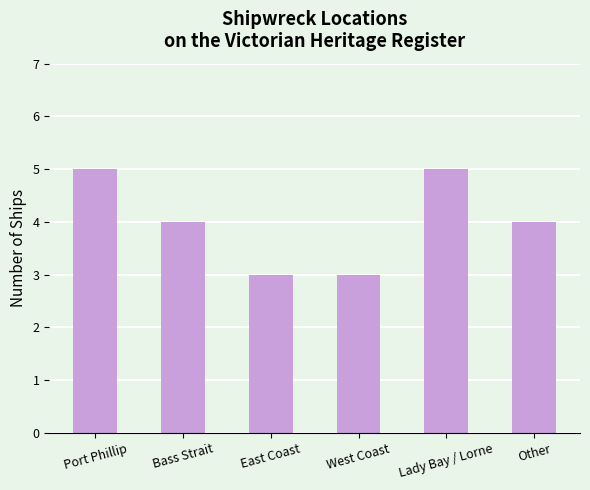

Reading right to left, extract all data points from this chart.

4	5	3	3	4	5